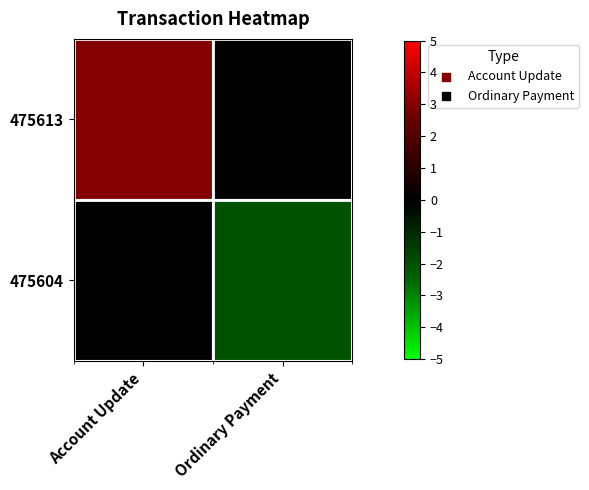

Reading right to left, list all the values displayed in this chart.

475613: Ordinary Payment=0	Account Update=3
475604: Ordinary Payment=-2	Account Update=0